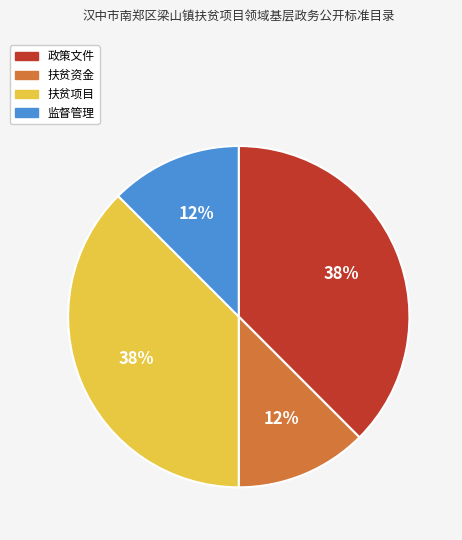

Count the number of slices in the pie.

4